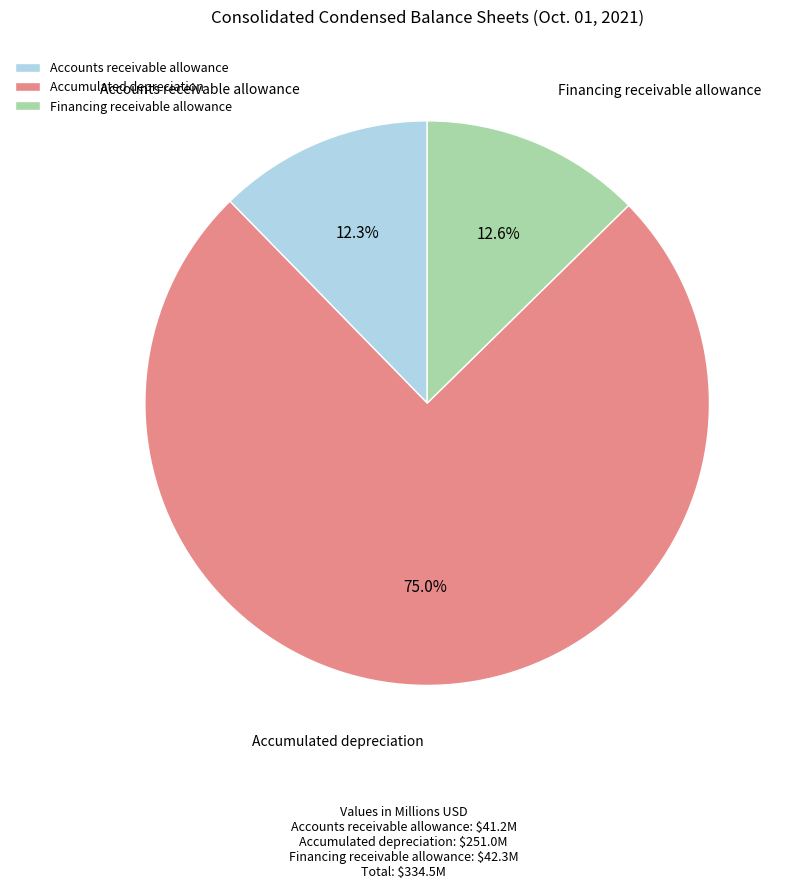

What percentage do Financing receivable allowance and Accumulated depreciation together represent?

87.7%